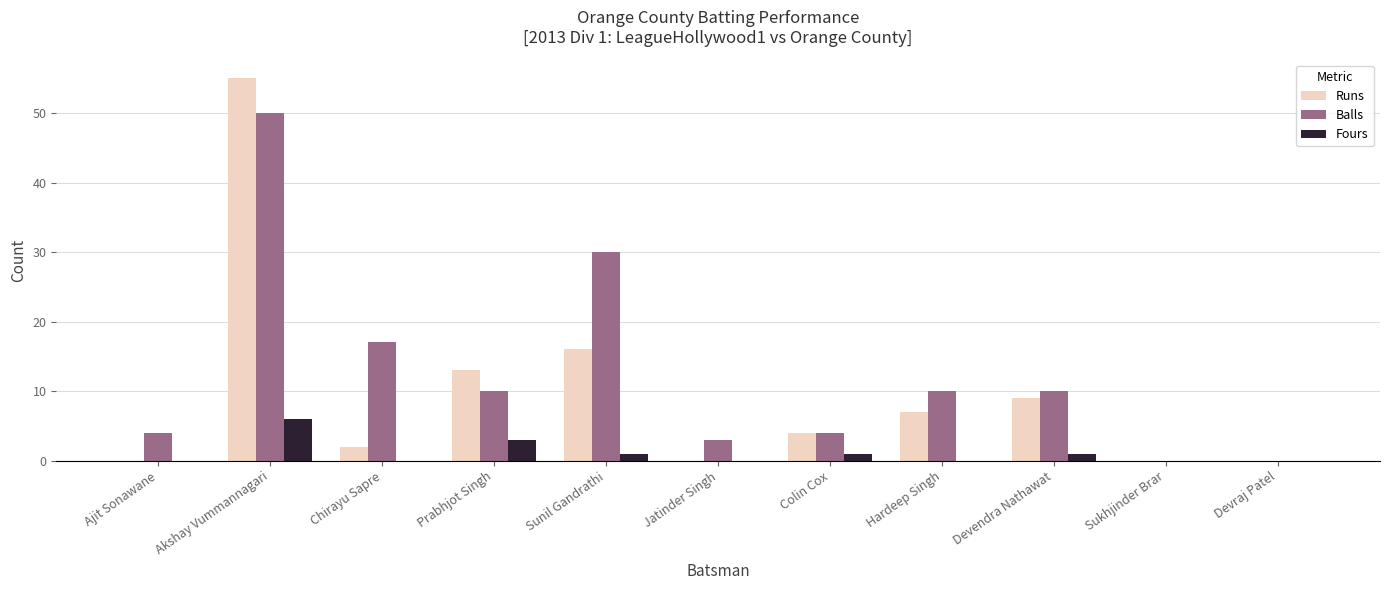

At which category is the sum across all series the highest?

Akshay Vummannagari